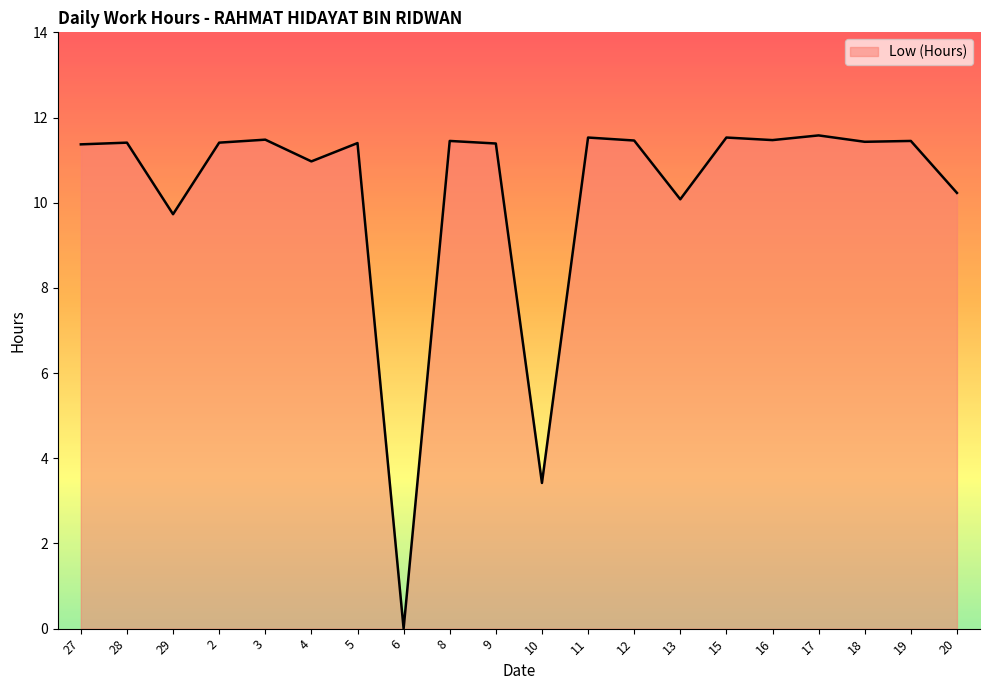

Which has a higher value, 6 or 19?

19